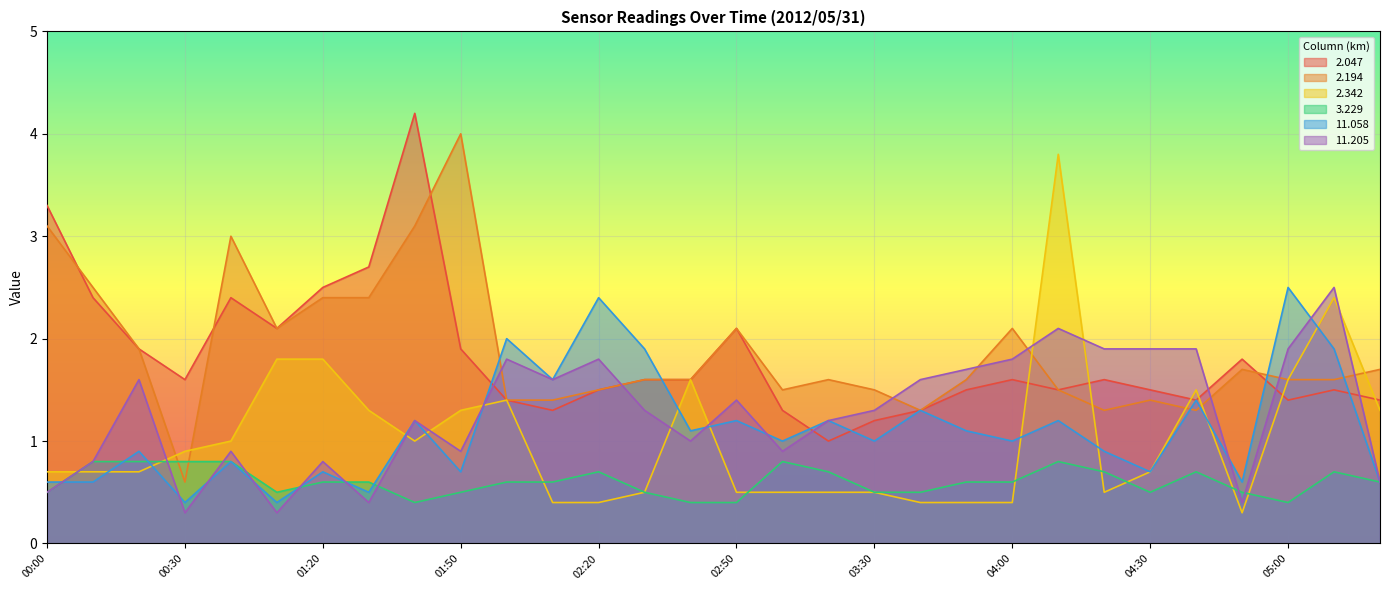

What position from the left is 05:00?

28